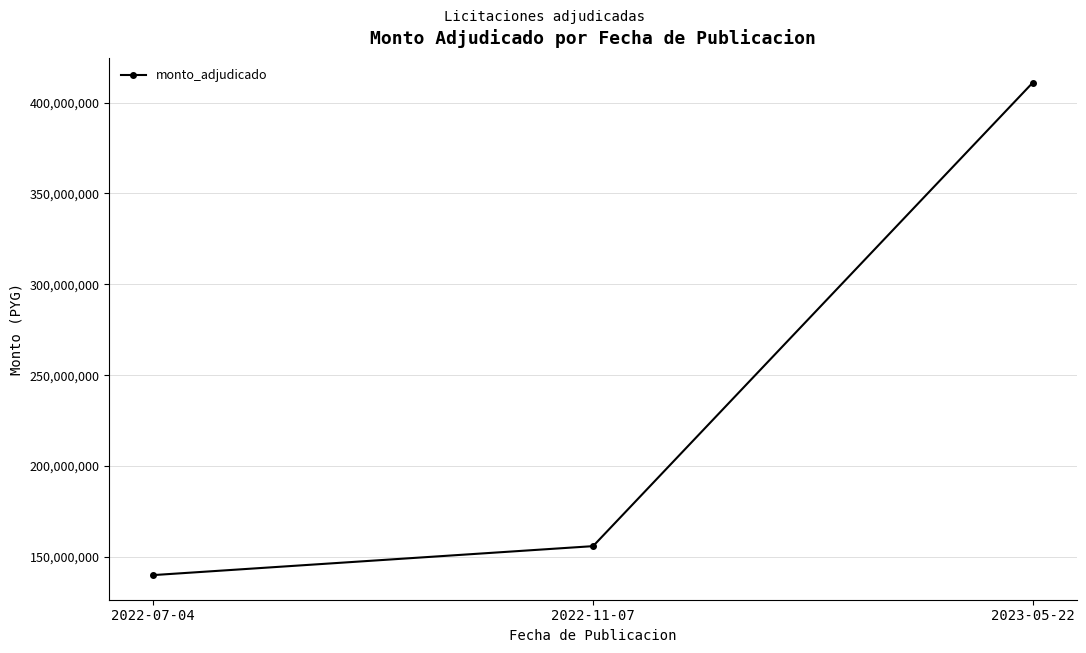

What position from the right is 2022-07-04?

3